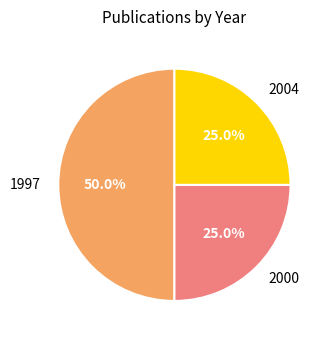

Which category has the biggest portion of the pie?

1997